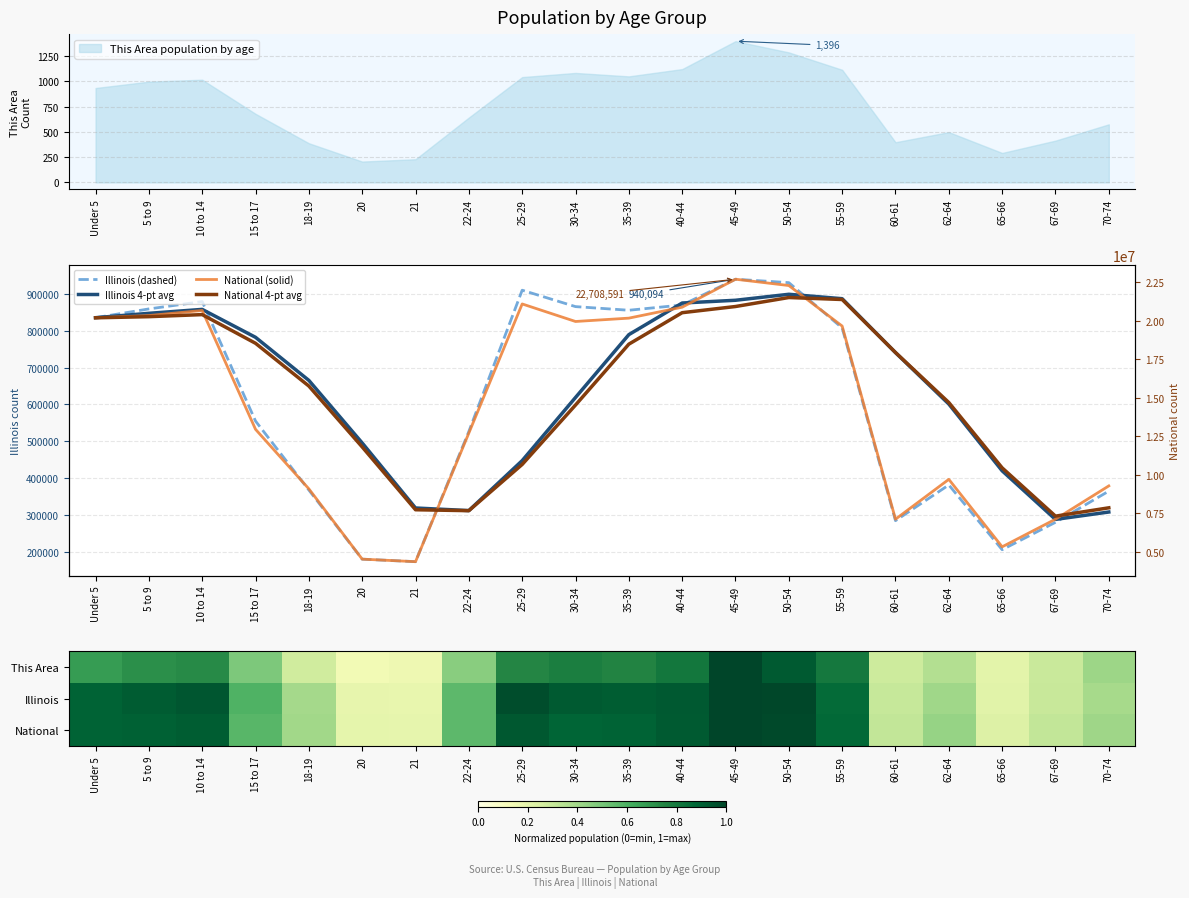

True or false: This Area has more than 2 interior local peaks.

True